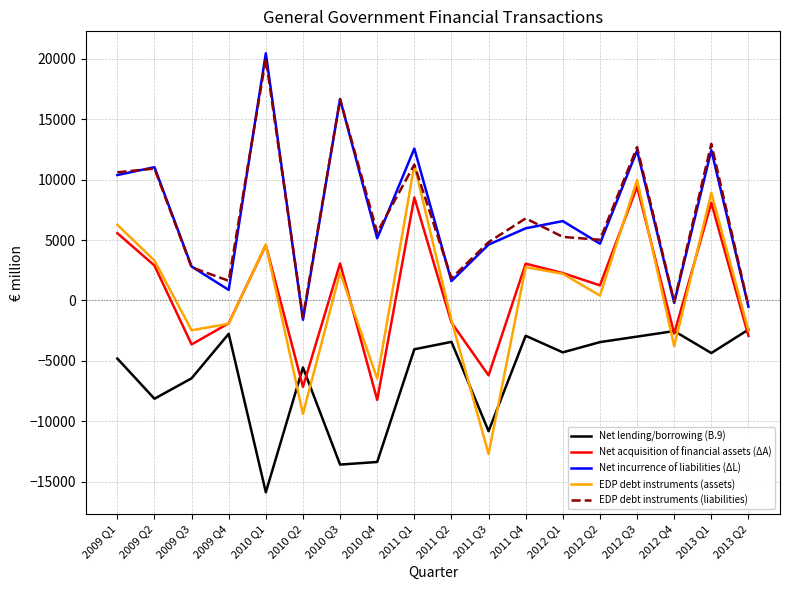

True or false: Net acquisition of financial assets (ΔA) and Net incurrence of liabilities (ΔL) cross at least once.

False